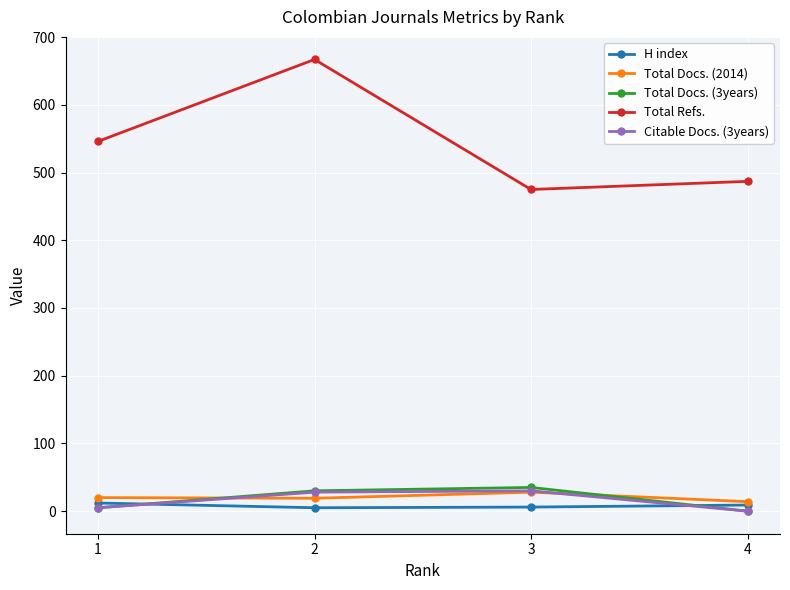

Which series has the widest spread of values?

Total Refs.